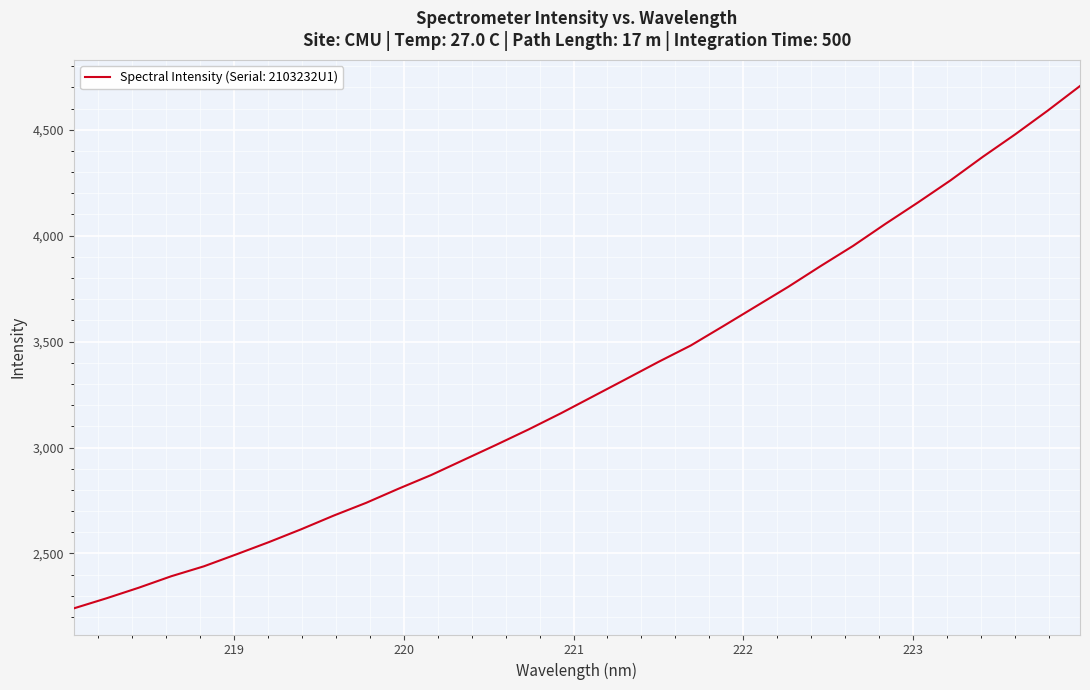

What is the maximum value shown in the chart?

4706.2